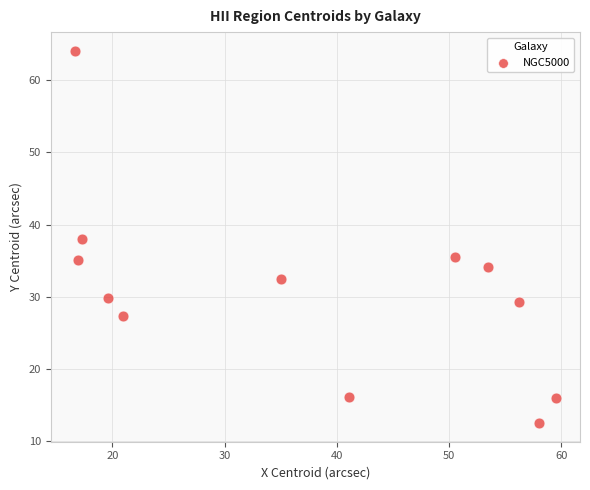

What is the average Y value?

30.9